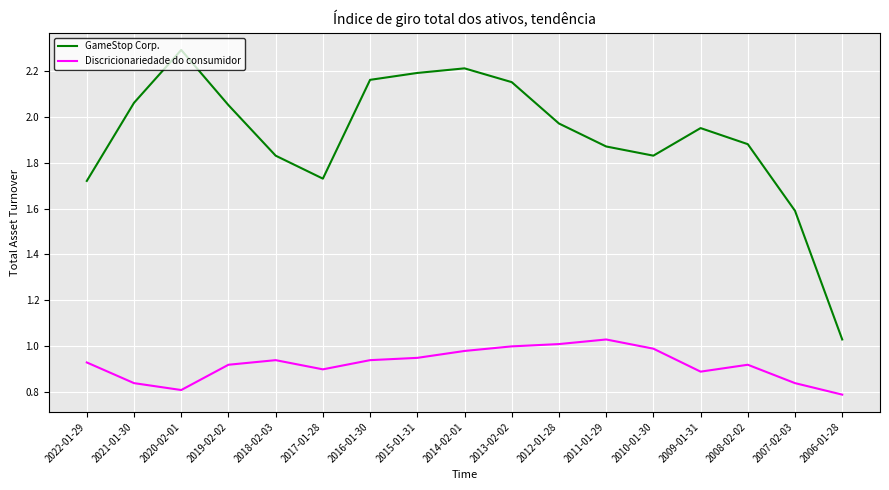

What position from the left is 2015-01-31?

8